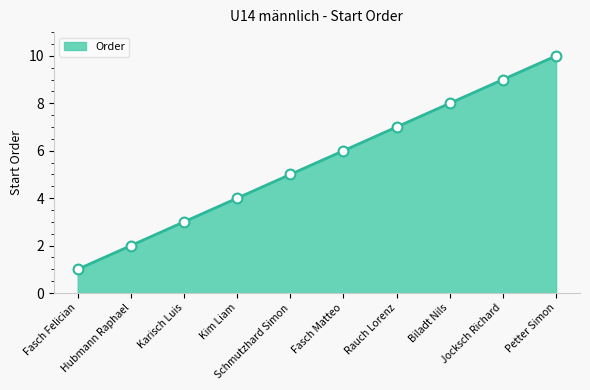

What is the change in value from Hubmann Raphael to Karisch Luis?

+1